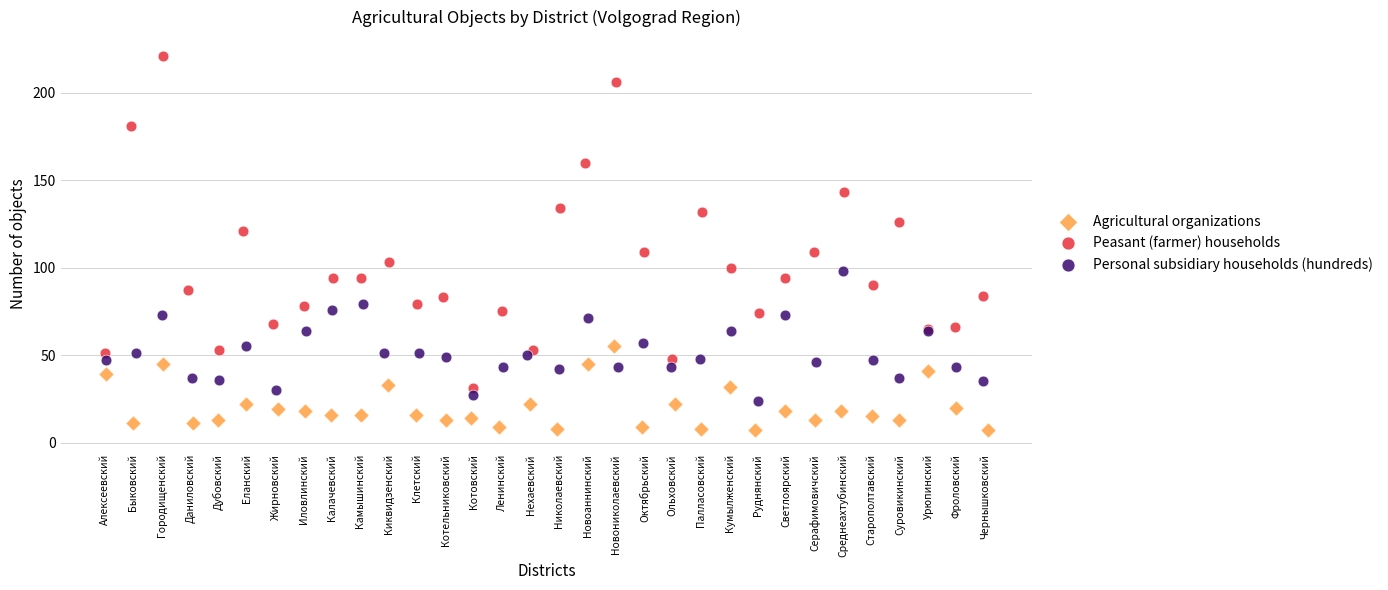

Which series has the widest spread of Y values?

Peasant (farmer) households